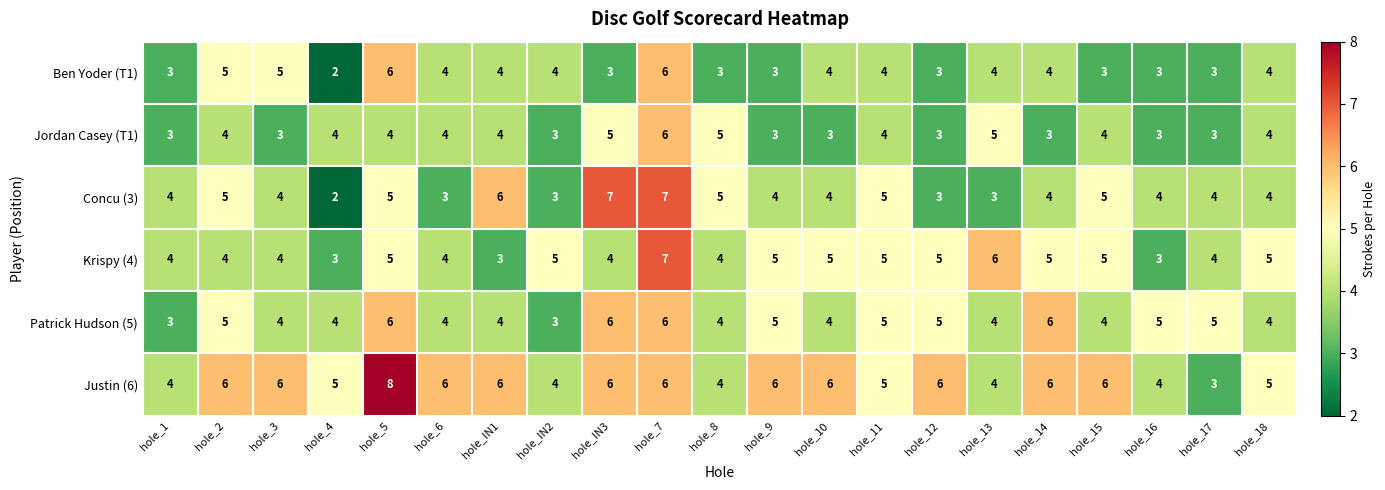

Which label corresponds to the largest value in the chart?

hole_5